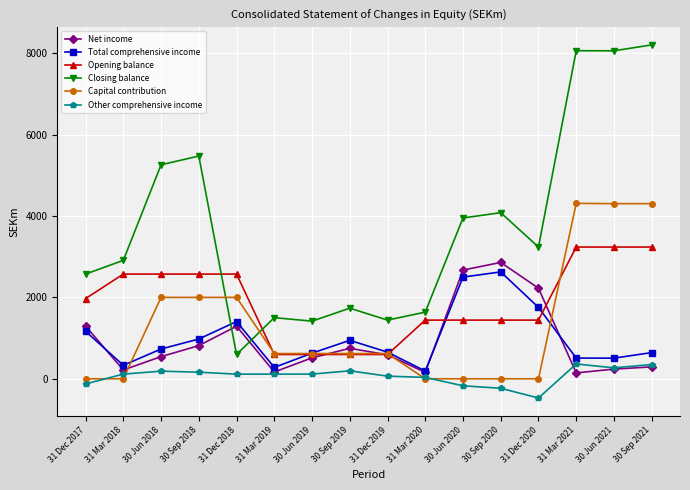

At which label does Closing balance reach its peak?

30 Sep 2021